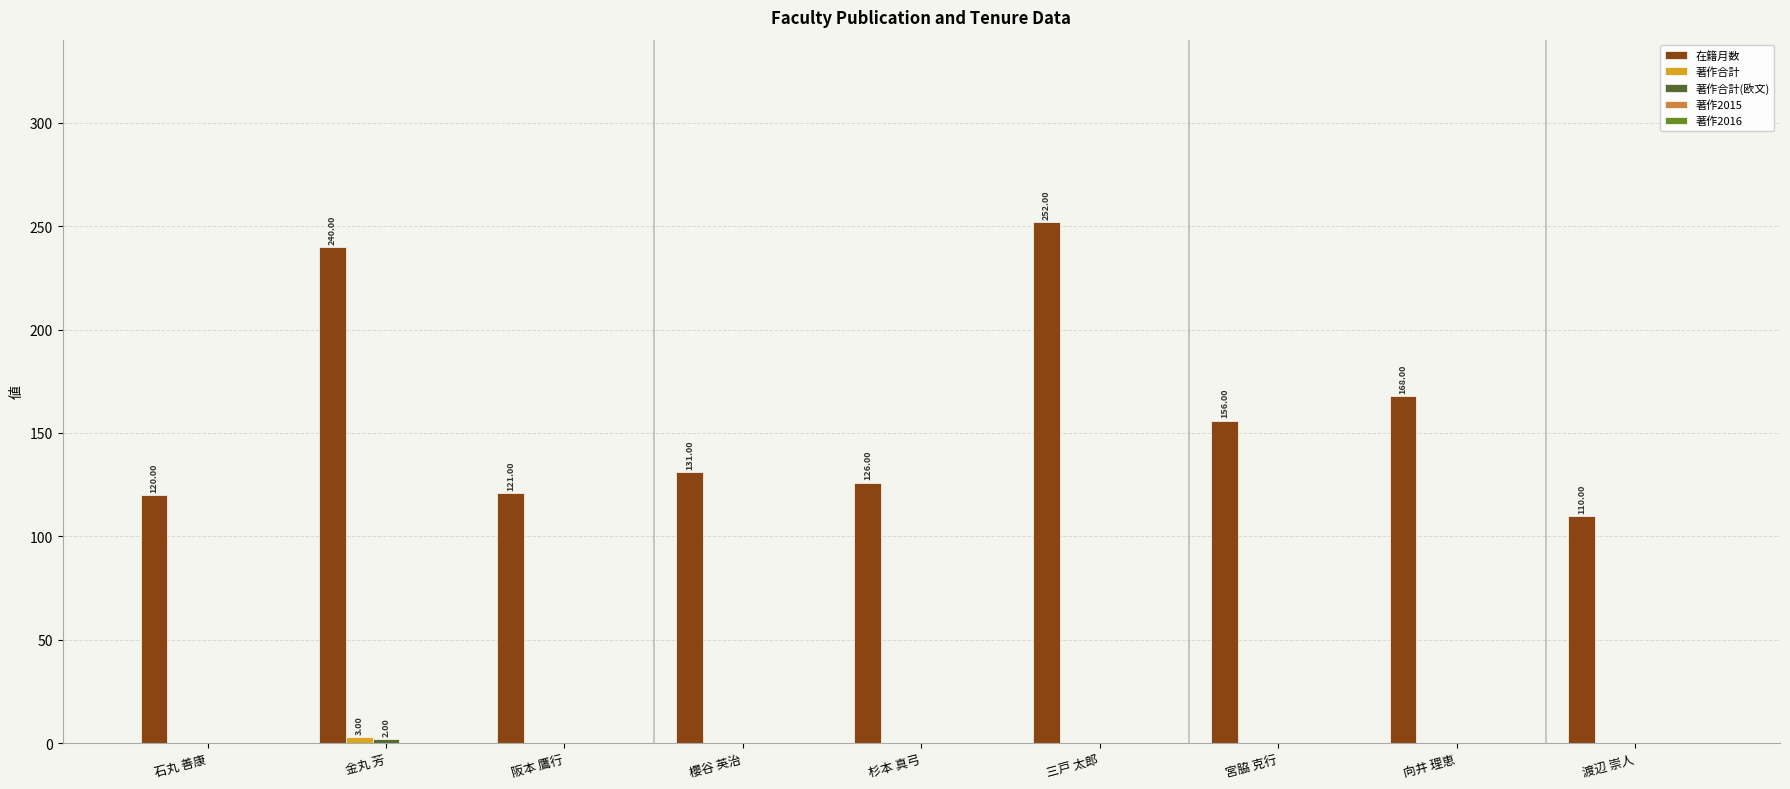

Which category has the highest value across all series?

三戸 太郎